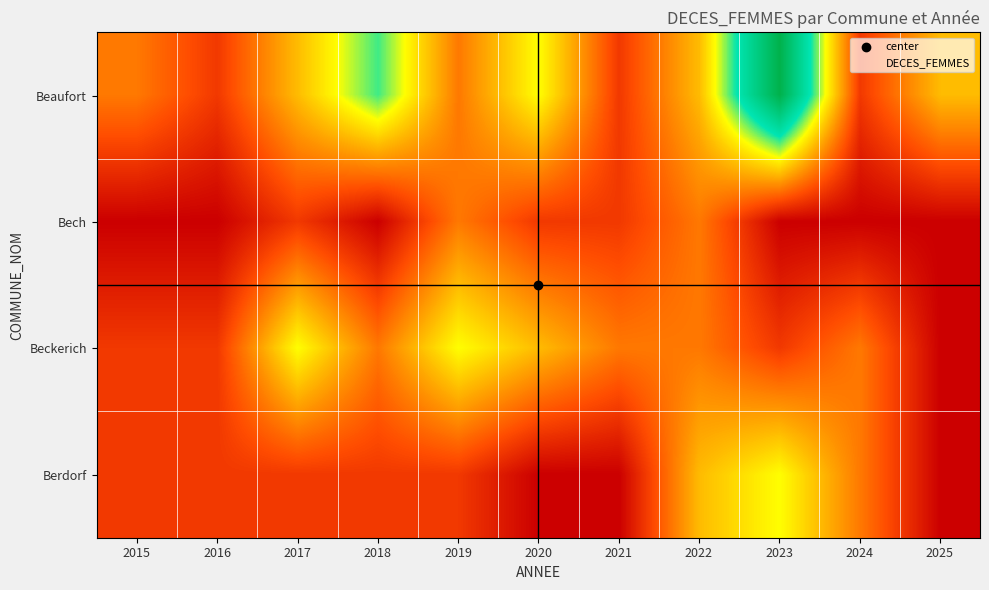

What is the difference between the highest and lowest values at 2017?

3